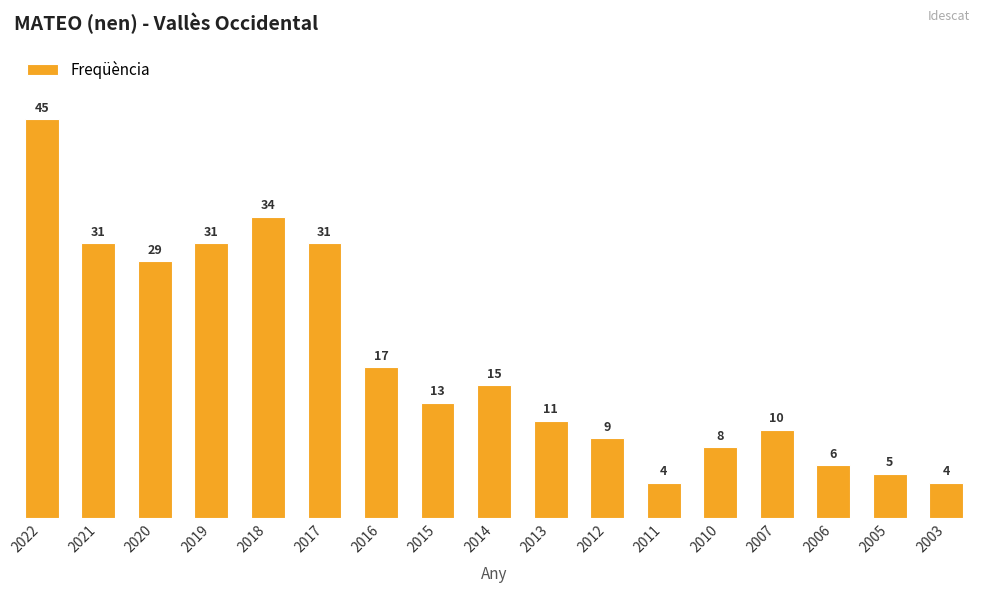

What is the sum of the values at 2016 and 2019?

48